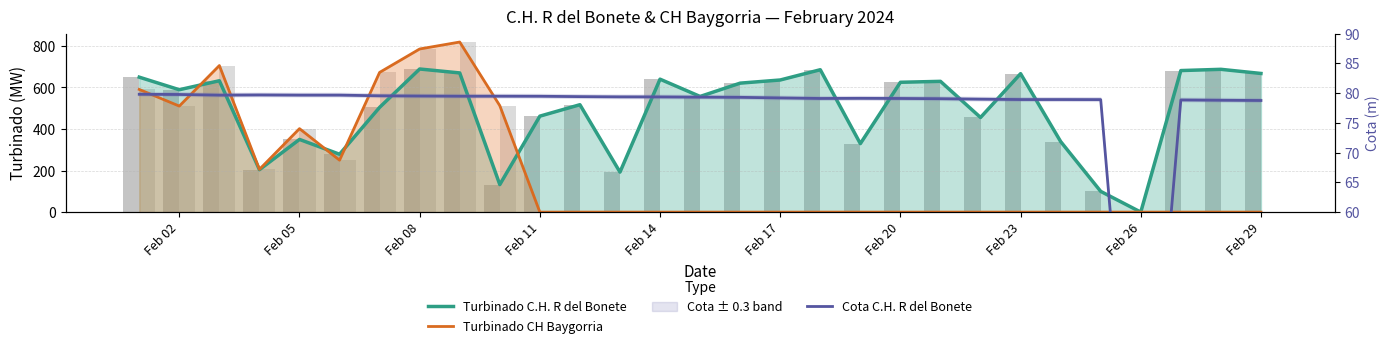

Reading left to right, what are all the values shown in this chart?

Turbinado C.H. R del Bonete: 649.6	589.1	632.4	204.2	349.9	278.6	504.3	688.9	670.0	132.5	461.9	517.0	192.5	639.9	556.7	620.8	636.0	685.4	329.6	625.0	629.5	455.6	666.4	339.7	99.8	0.0	681.4	687.4	667.4
Turbinado CH Baygorria: 590.5	510.4	705.6	205.7	401.9	250.0	672.6	785.3	818.8	512.5	0.0	0.0	0.0	0.0	0.0	0.0	0.0	0.0	0.0	0.0	0.0	0.0	0.0	0.0	0.0	0.0	0.0	0.0	0.0
Turbinado C.H. R del Bonete (bars): 649.6	589.1	632.4	204.2	349.9	278.6	504.3	688.9	670.0	132.5	461.9	517.0	192.5	639.9	556.7	620.8	636.0	685.4	329.6	625.0	629.5	455.6	666.4	339.7	99.8	0.0	681.4	687.4	667.4
Turbinado CH Baygorria (bars): 590.5	510.4	705.6	205.7	401.9	250.0	672.6	785.3	818.8	512.5	0.0	0.0	0.0	0.0	0.0	0.0	0.0	0.0	0.0	0.0	0.0	0.0	0.0	0.0	0.0	0.0	0.0	0.0	0.0
Cota C.H. R del Bonete: 79.8	79.8	79.7	79.7	79.7	79.7	79.5	79.5	79.5	79.5	79.5	79.4	79.4	79.3	79.3	79.3	79.2	79.1	79.1	79.1	79.0	79.0	78.9	78.9	78.9	0.0	78.8	78.8	78.8